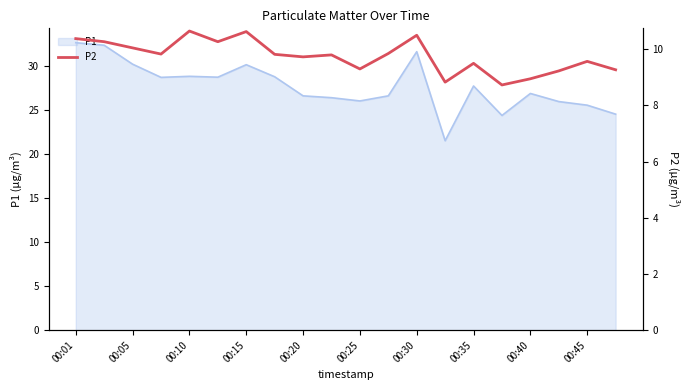

How many data points are less than 9?

3